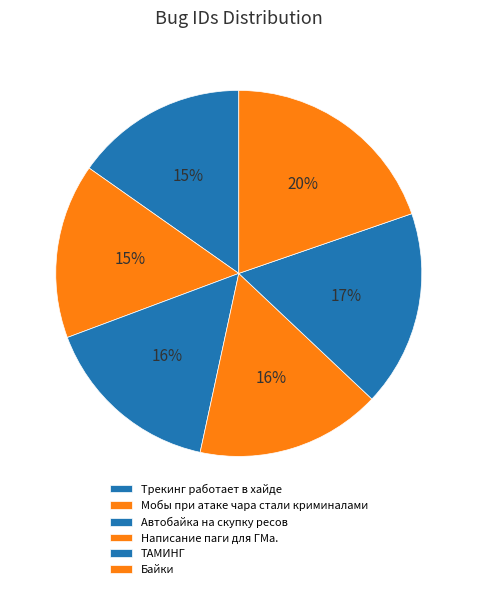

Which slice is the largest?

Байки